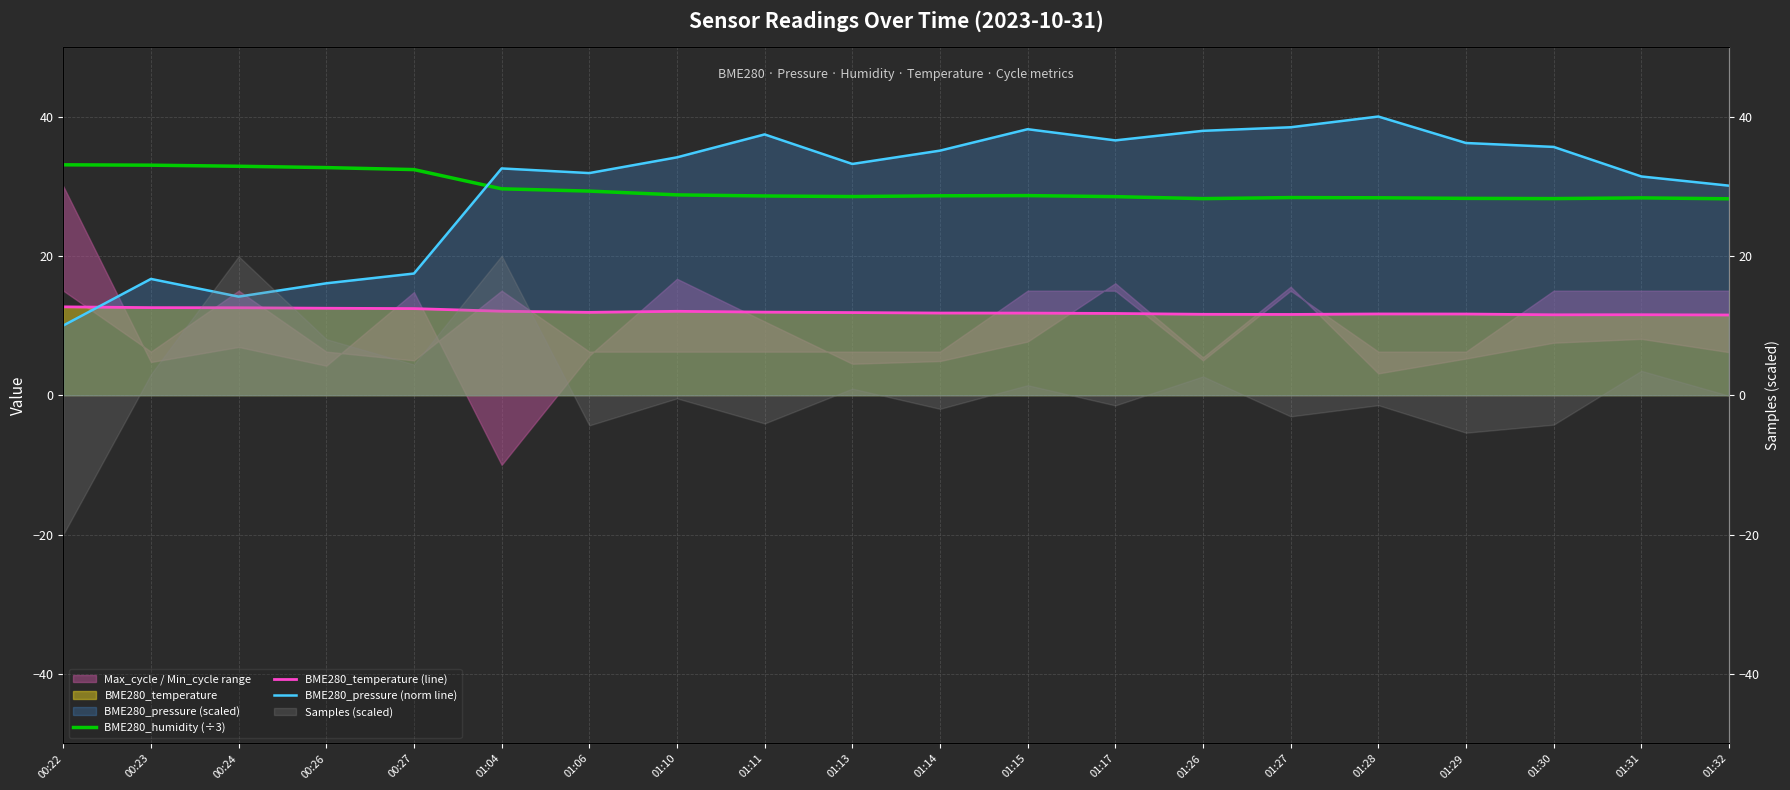

True or false: BME280_humidity (÷3) and BME280_pressure (norm line) intersect in this chart.

True